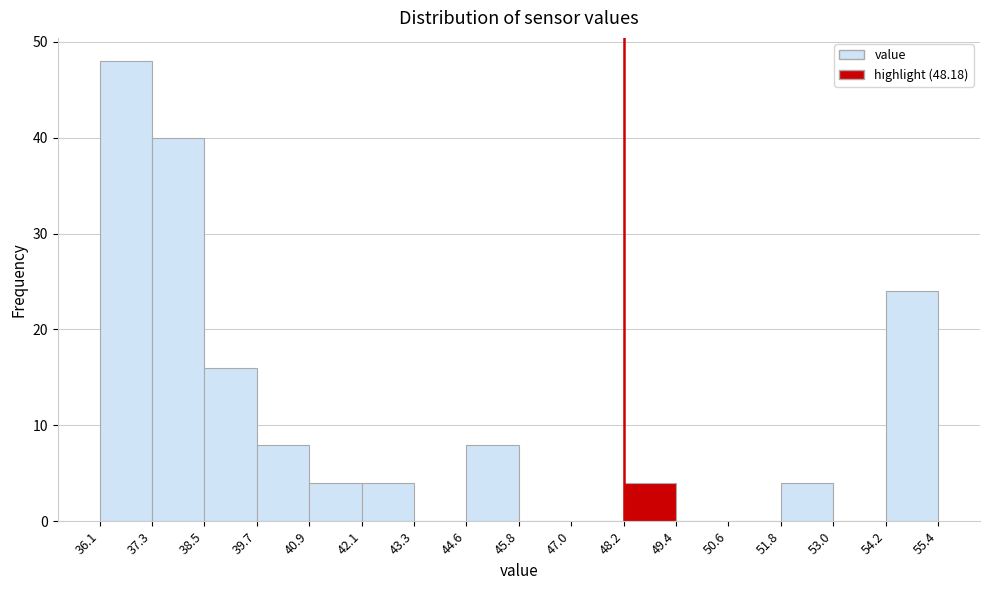

Over which range of the x-axis is the bar tallest?

36.1 to 37.3